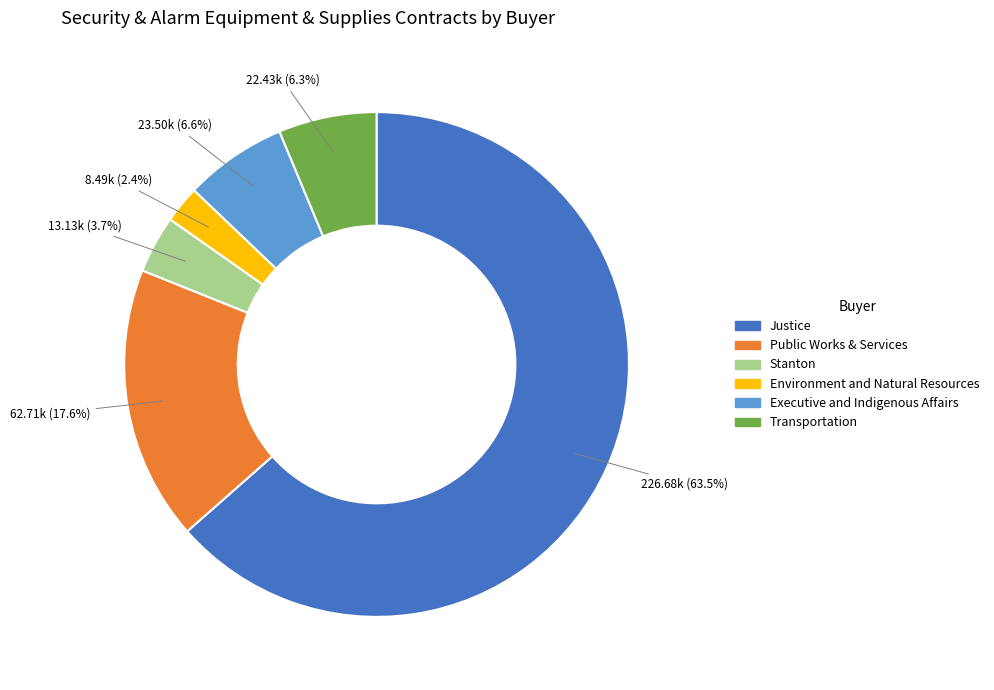

Which category has the smallest portion of the pie?

Environment and Natural Resources